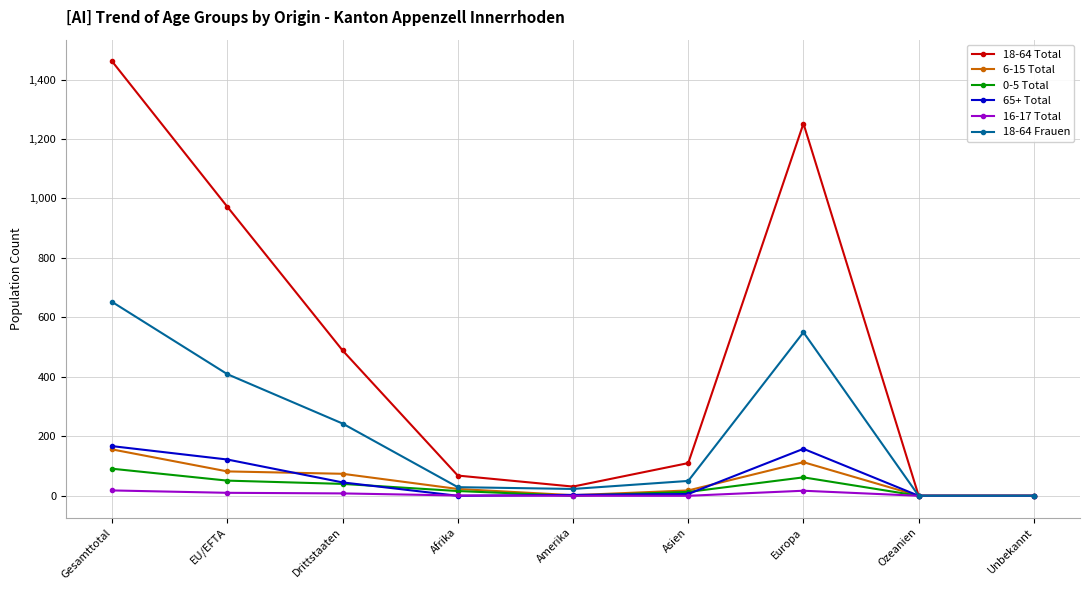

Which series has the largest range (max minus min)?

18-64 Total